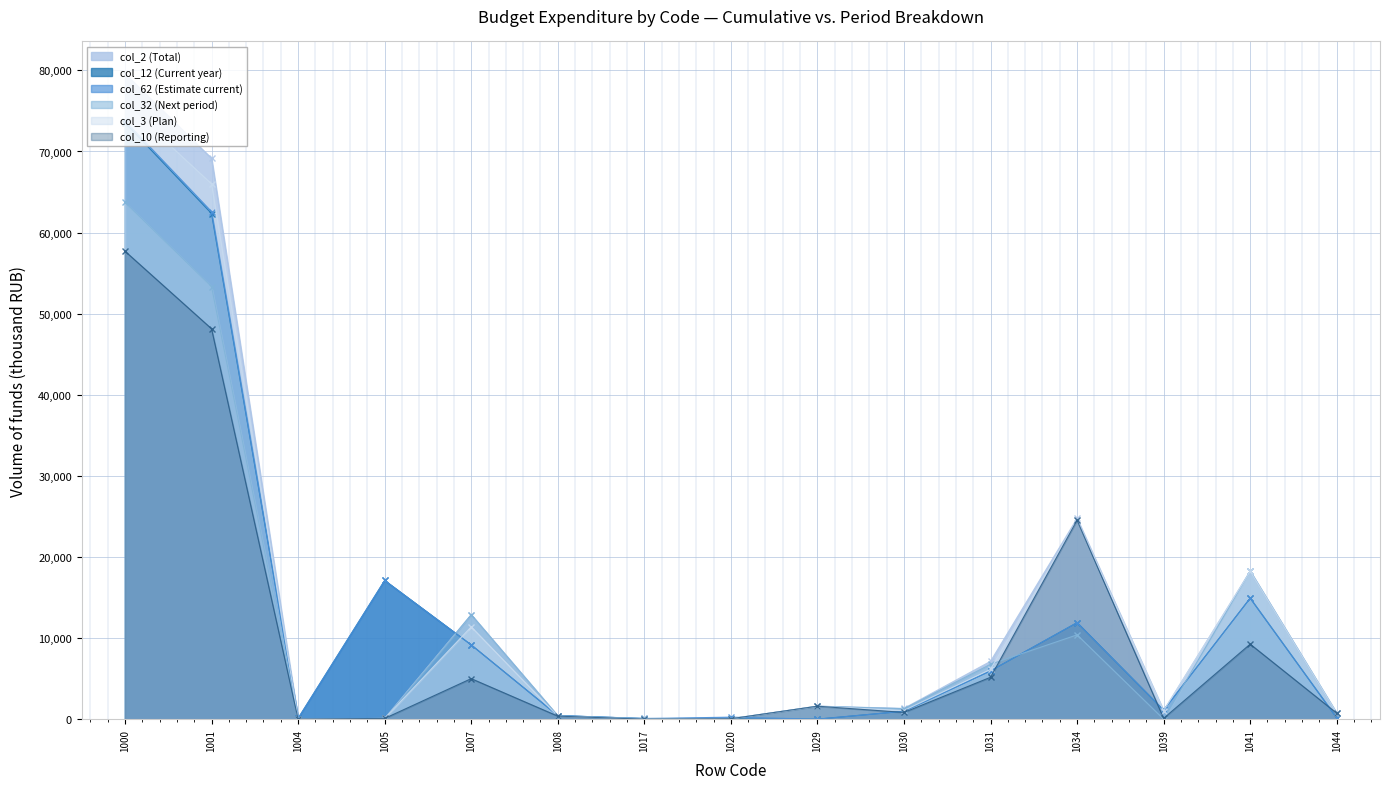

Where is col_10 (Reporting) nearest to the value 28852?

1034